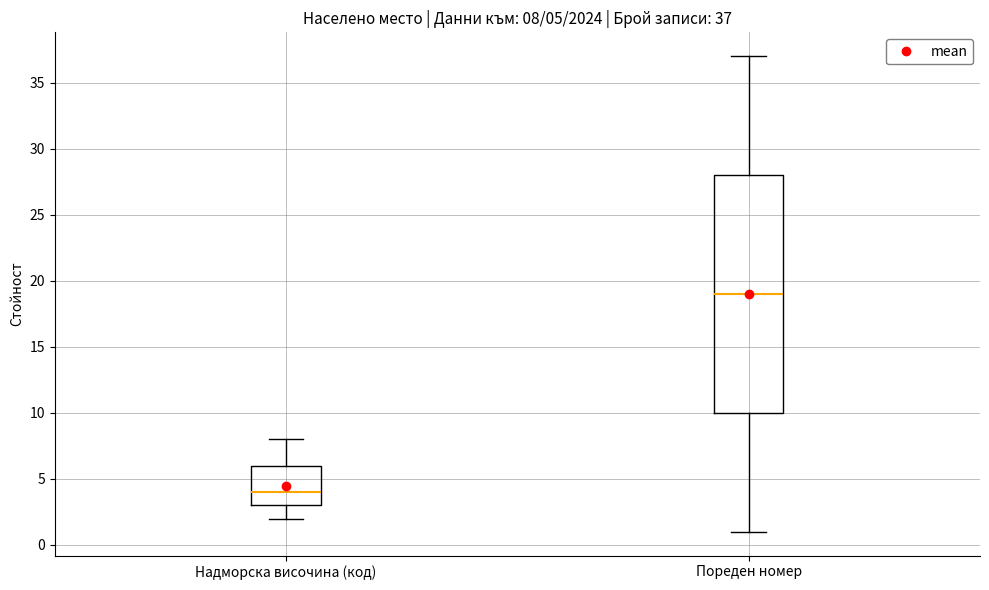

Which box's median line is the highest?

Пореден номер